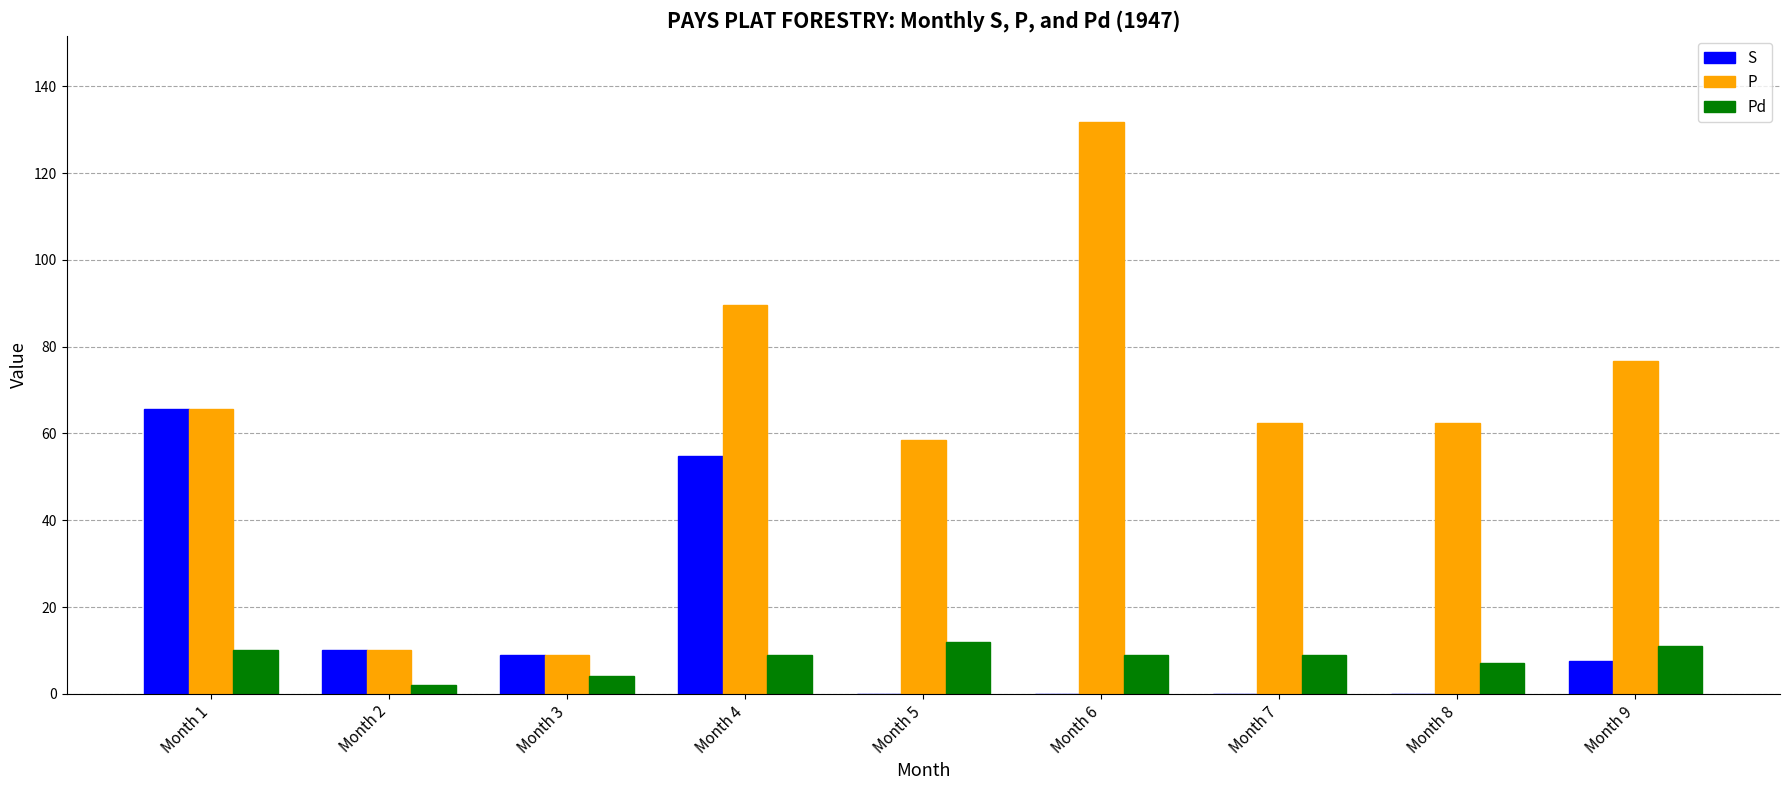

What is the sum of the P values at Month 4 and Month 9?

166.4